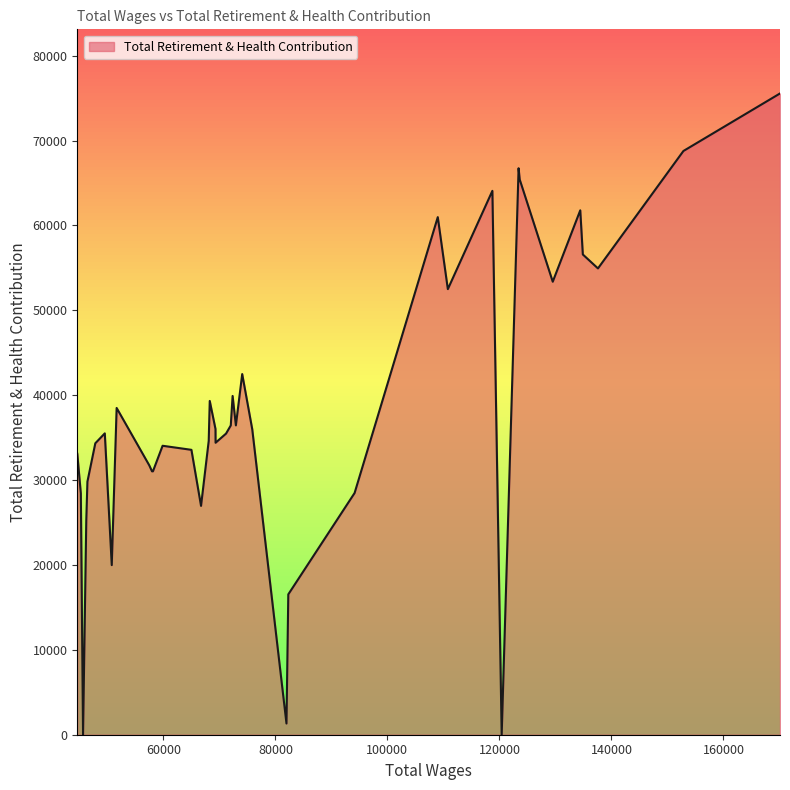

The chart shows a value of 105842 at 123419. True or false?

False